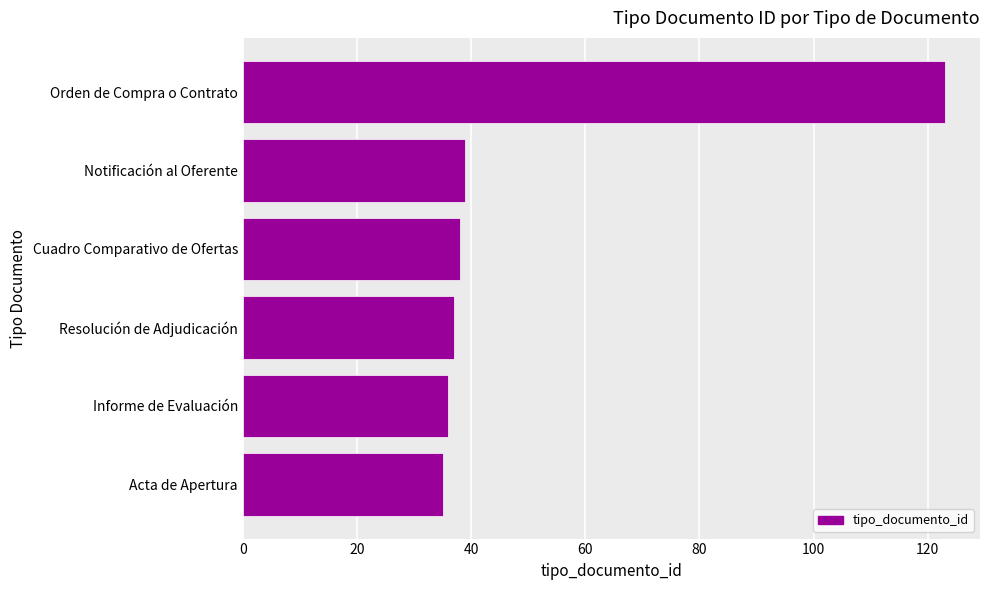

What is the difference between the maximum and minimum values?

88